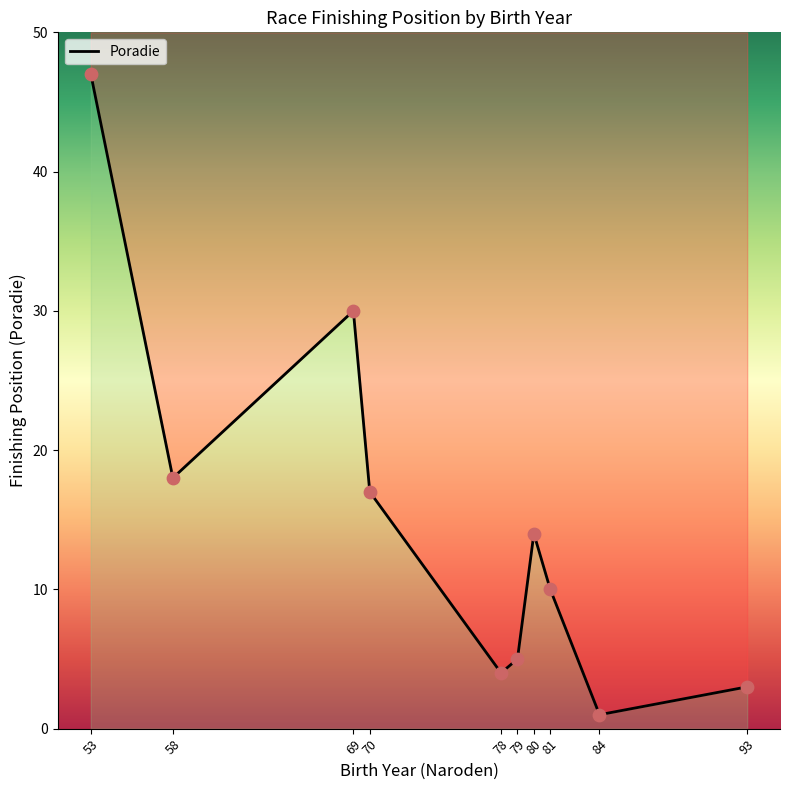

Approximately how many times larger is the value at 58 compared to 80?

1.3